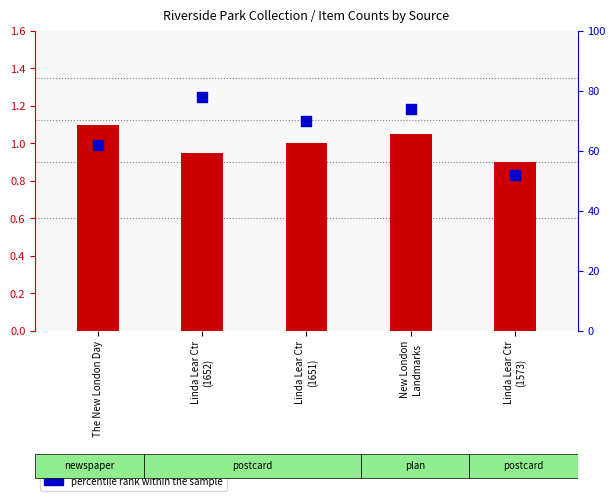

At how many categories does at least one series exceed 76?

1